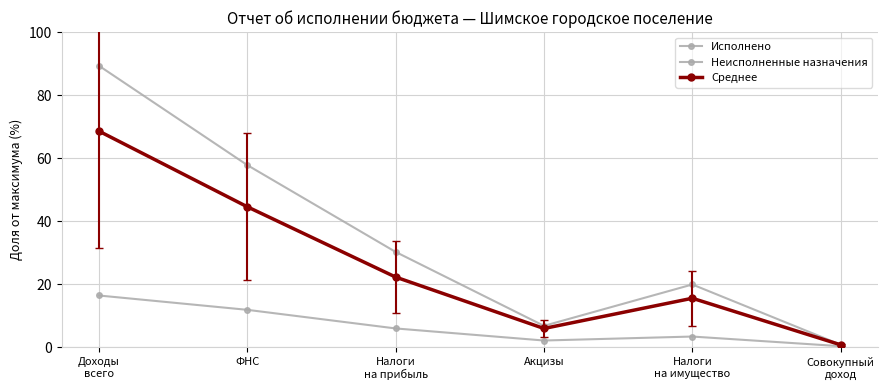

Reading left to right, what are all the values shown in this chart?

Исполнено: Доходы
всего=16.4	ФНС=11.9	Налоги
на прибыль=6.0	Акцизы=2.1	Налоги
на имущество=3.4	Совокупный
доход=0.3
Неисполненные назначения: Доходы
всего=89.3	ФНС=57.8	Налоги
на прибыль=30.3	Акцизы=6.8	Налоги
на имущество=19.9	Совокупный
доход=0.8
Среднее: Доходы
всего=68.6	ФНС=44.6	Налоги
на прибыль=22.3	Акцизы=6.0	Налоги
на имущество=15.6	Совокупный
доход=0.8